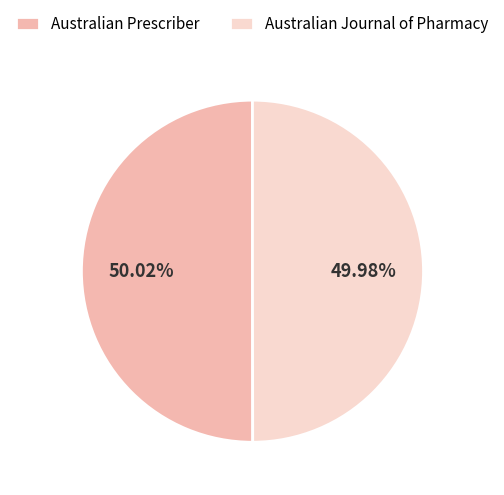

Is there any slice that represents more than half of the pie?

Yes